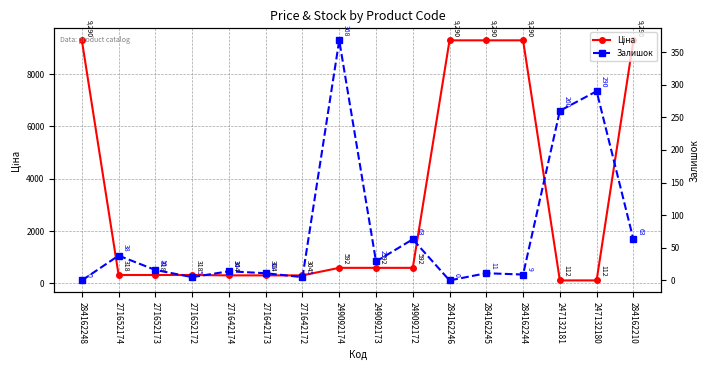

True or false: Залишок and Ціна cross at least once.

True